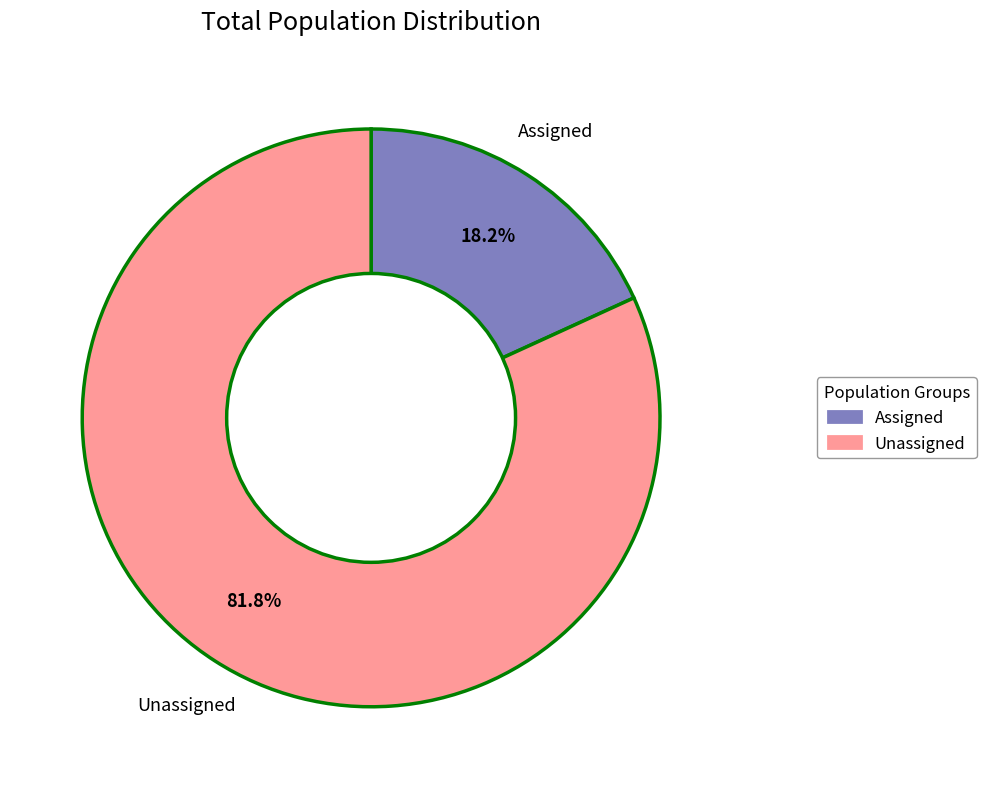

Count the number of slices in the pie.

2